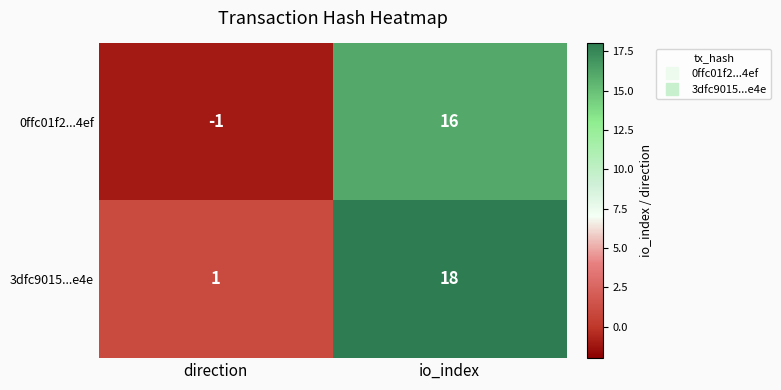

What is the average value of the 3dfc9015...e4e series?

10